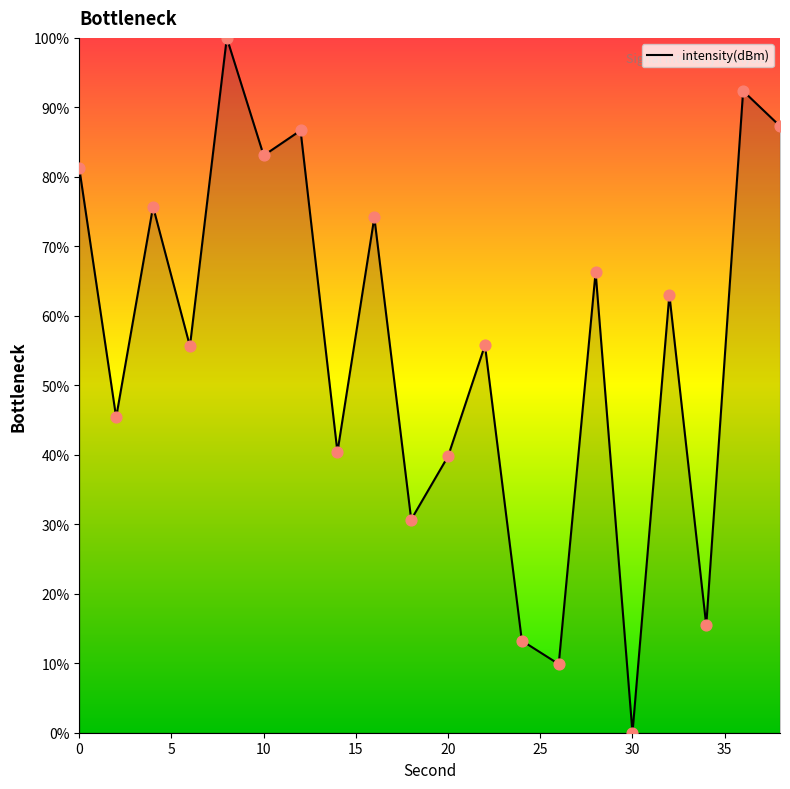

What is the greatest value displayed?

100.0